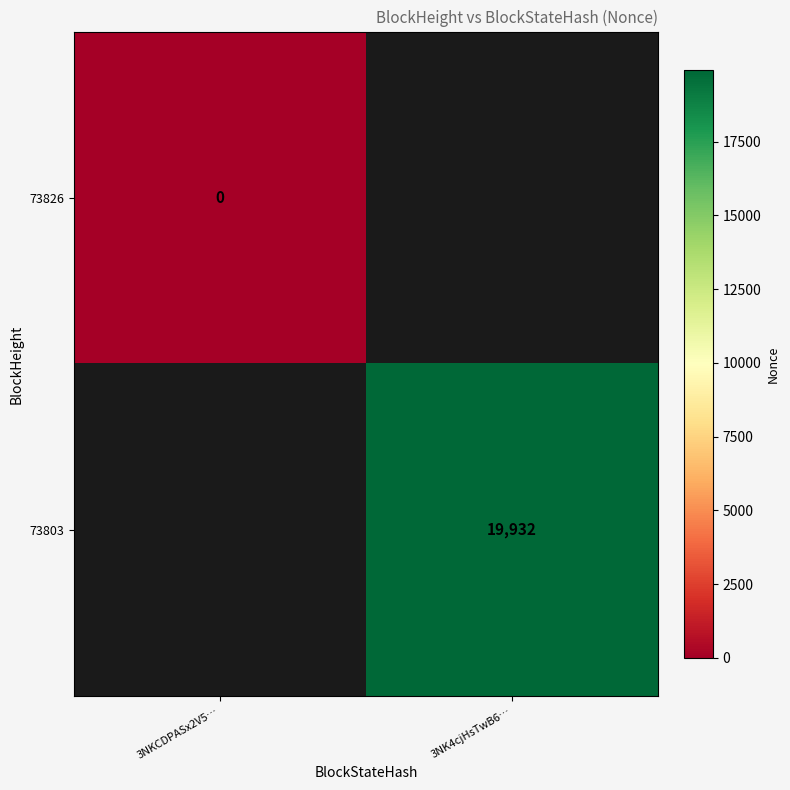

How many categories are shown in the chart?

2